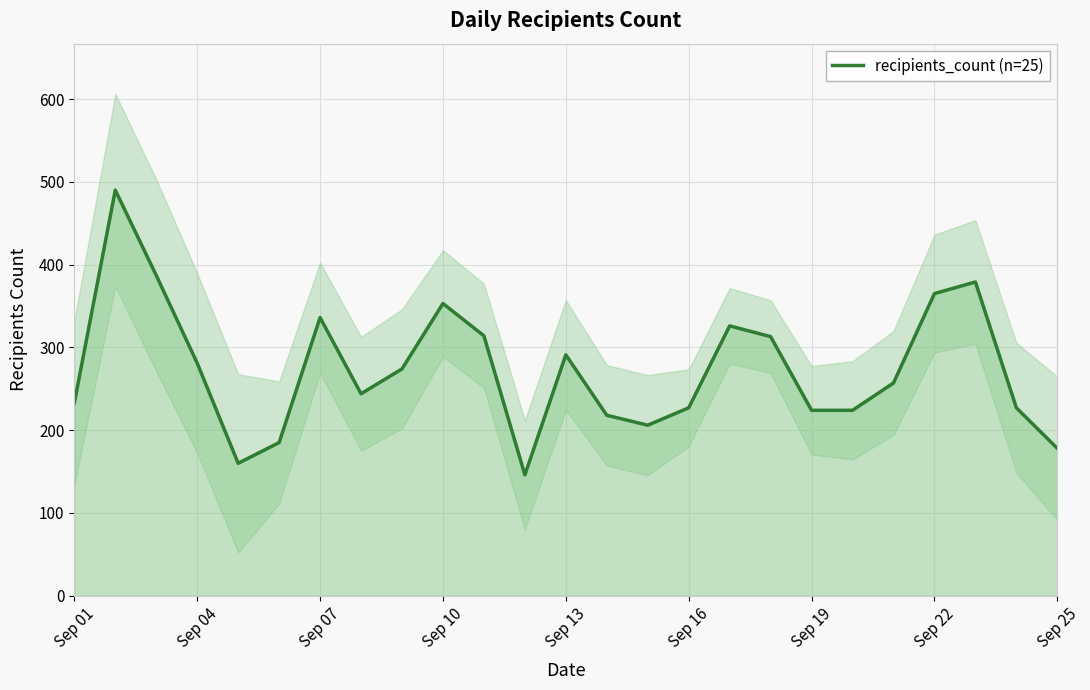

What is the smallest value displayed?

146